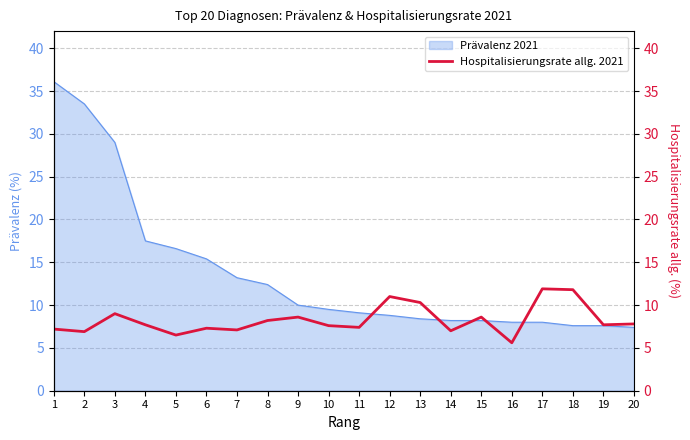

Approximately how many times larger is the value at 2 compared to 17?

0.6